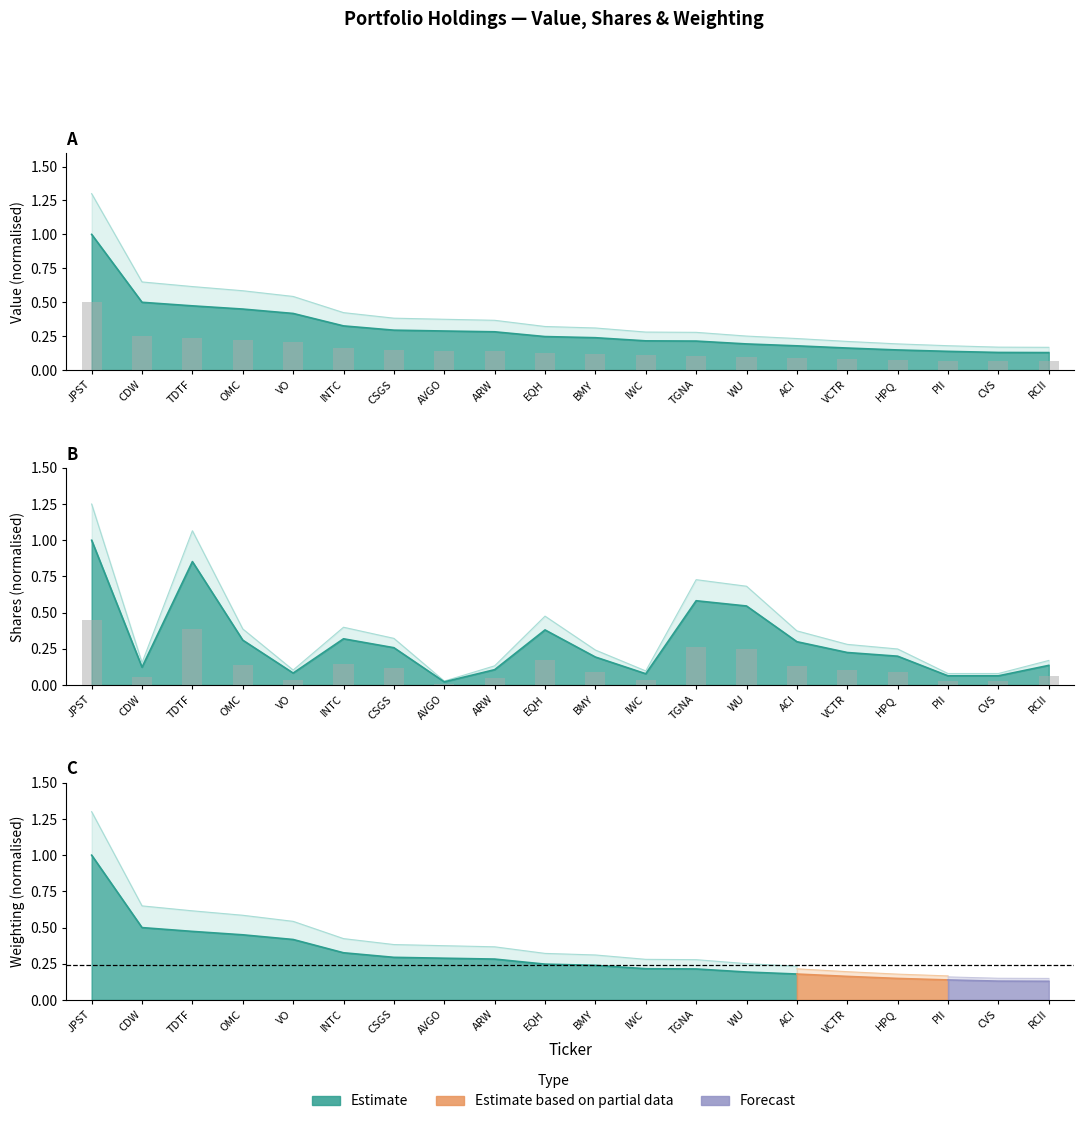

What is the sum of all Value (bar) values?

3.0